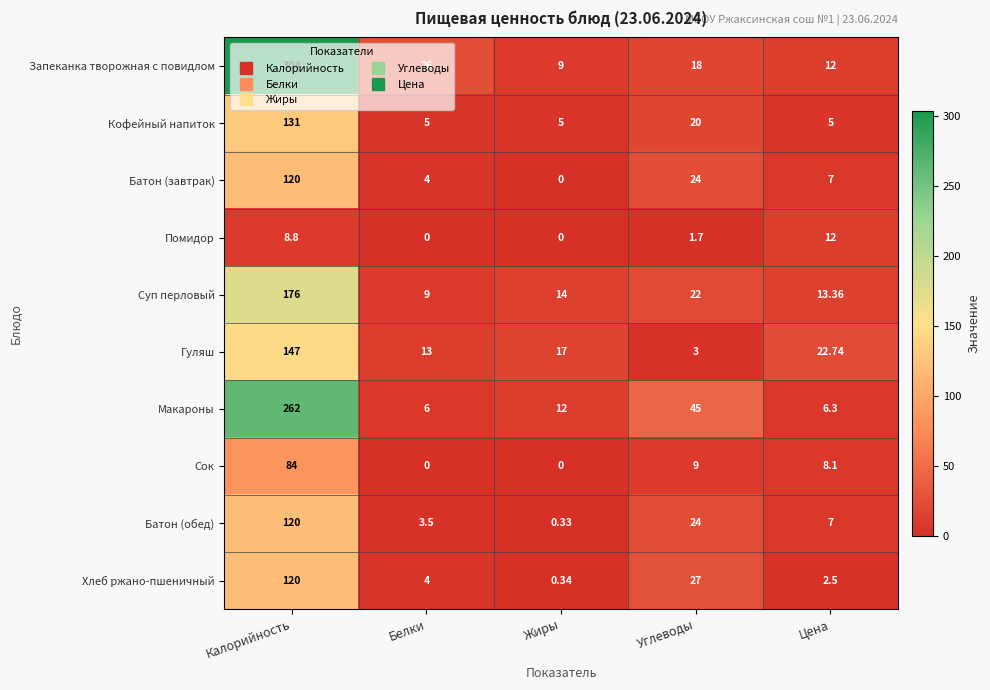

At which label is Хлеб ржано-пшеничный closest to 60?

Углеводы